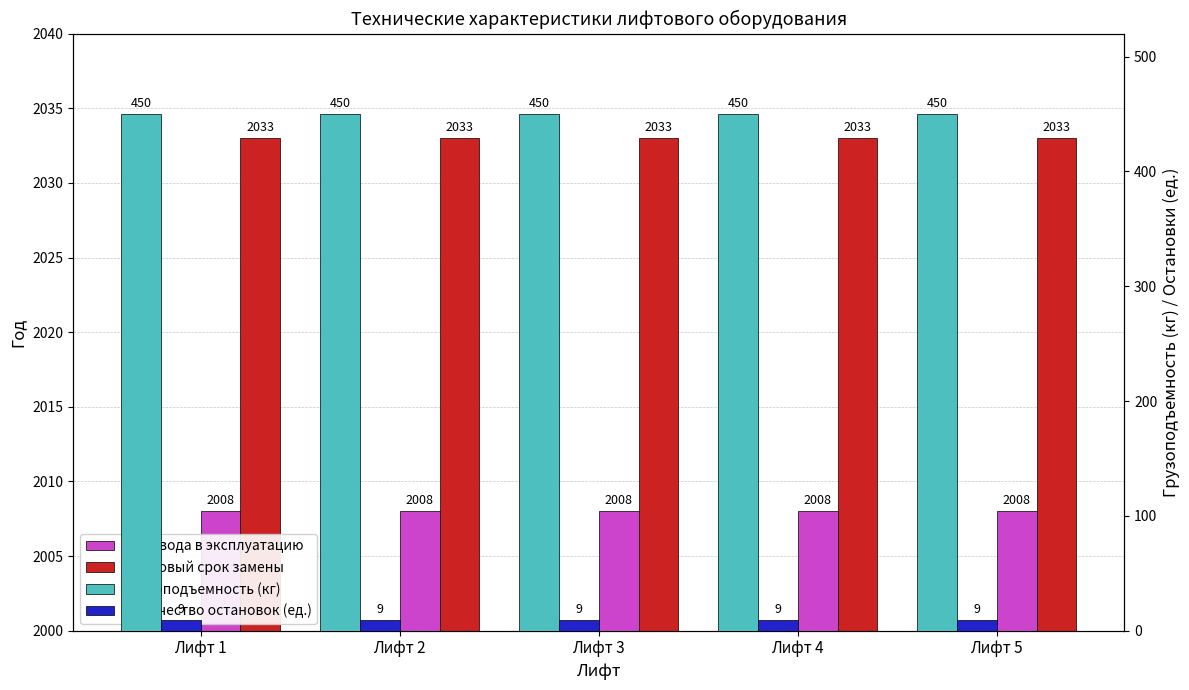

True or false: год ввода в эксплуатацию has a value of 2672 at Лифт 1.

False